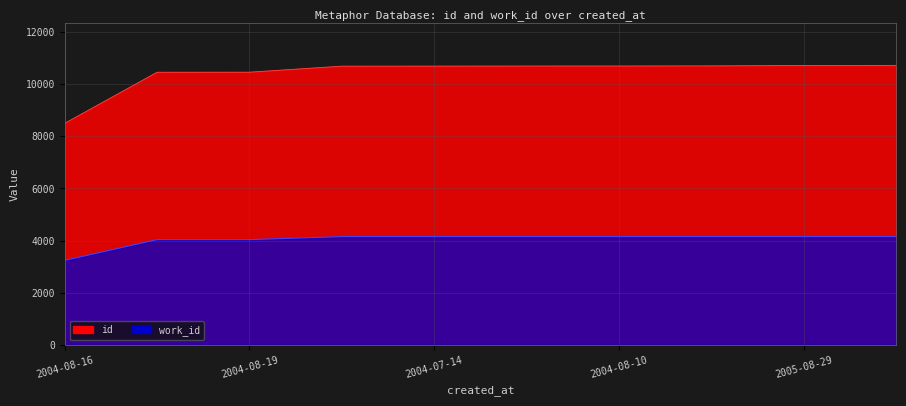

Which series has the widest spread of values?

id